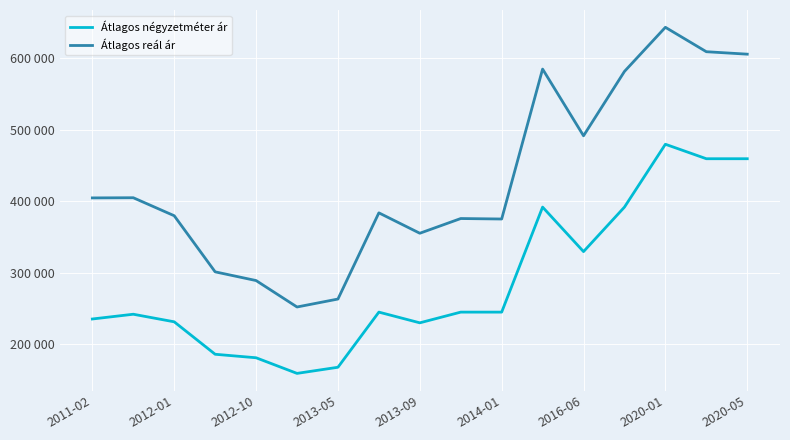

What is the difference between the maximum and second lowest values in the Átlagos négyzetméter ár series?

312321